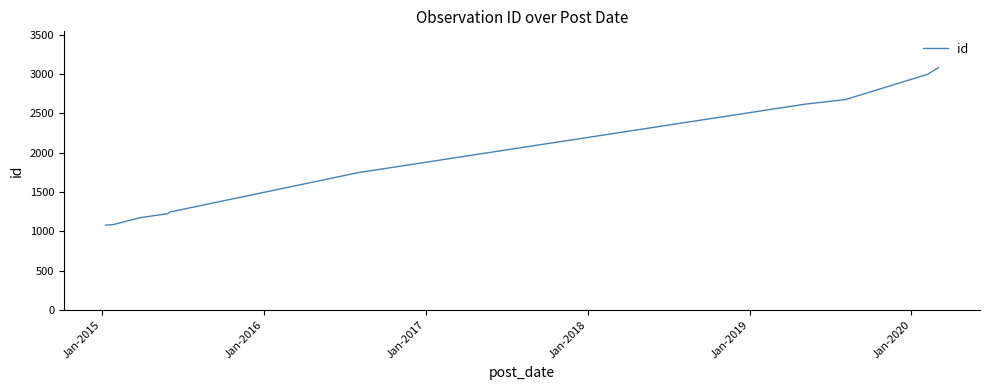

What is the greatest value displayed?

3080